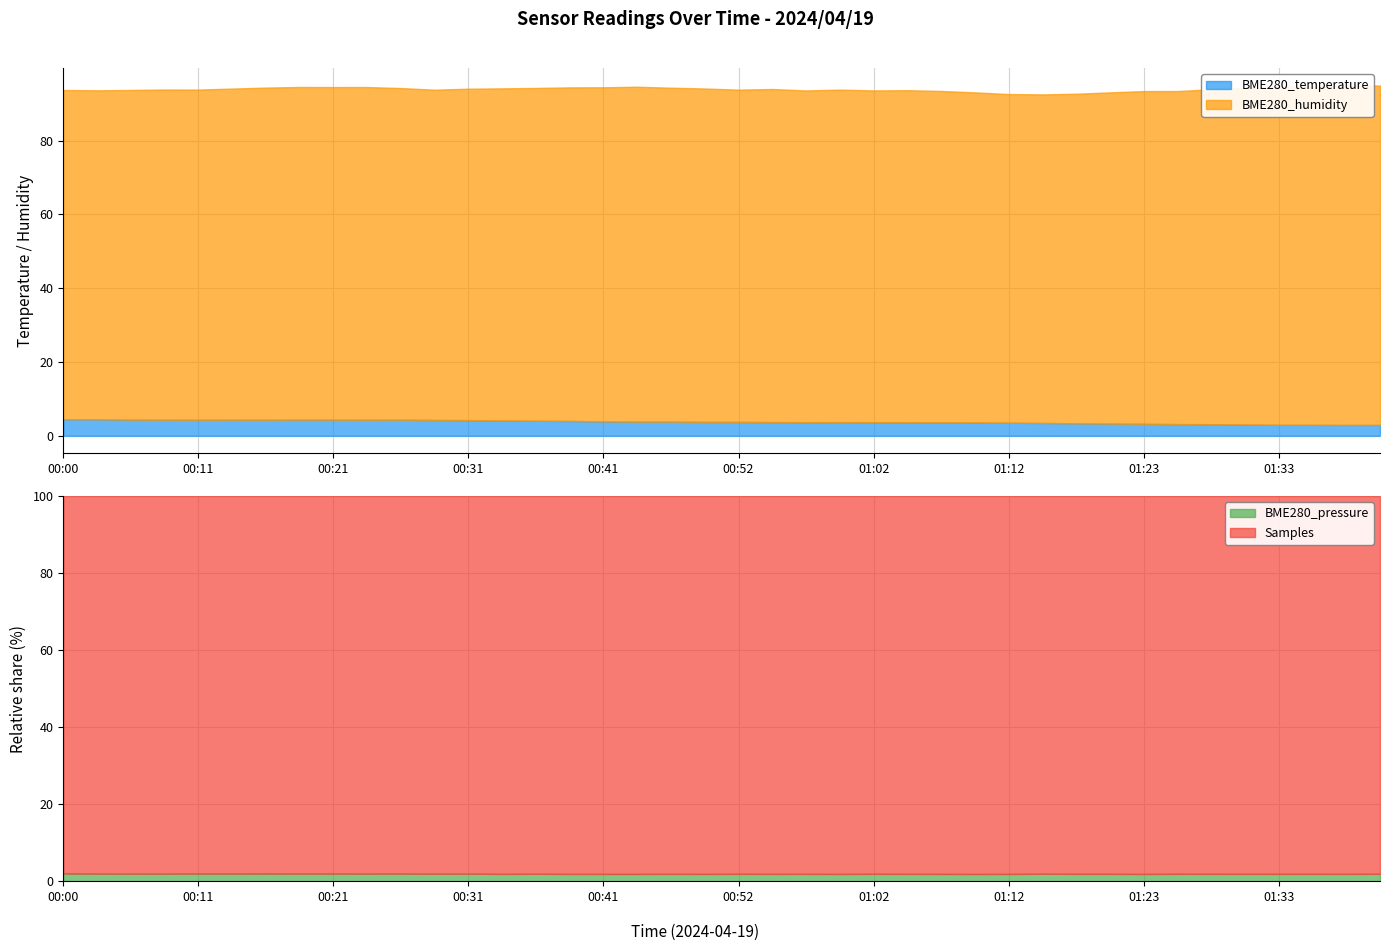

At which category is the sum across all series the highest?

01:09